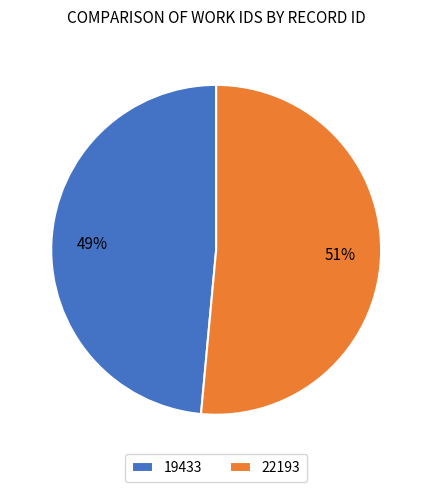

Which category has the biggest portion of the pie?

22193